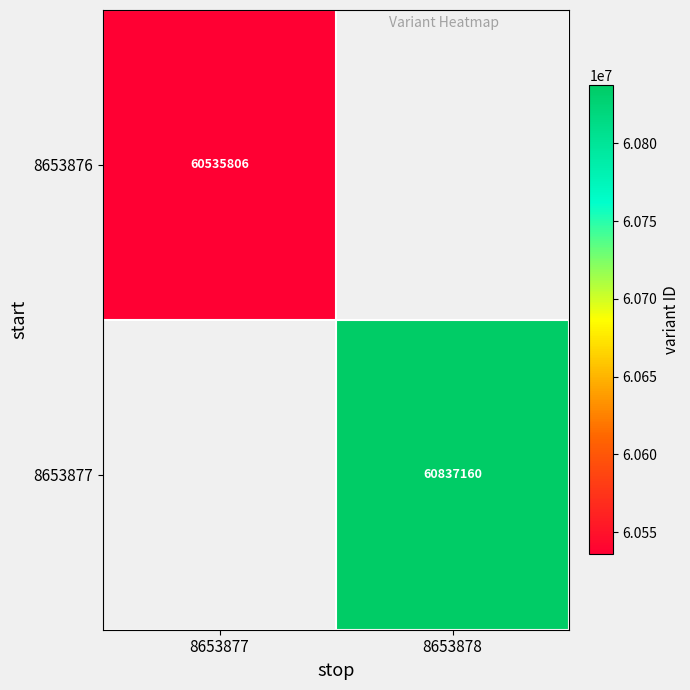

True or false: 8653876 has a value of 60535806 at 8653877.

True